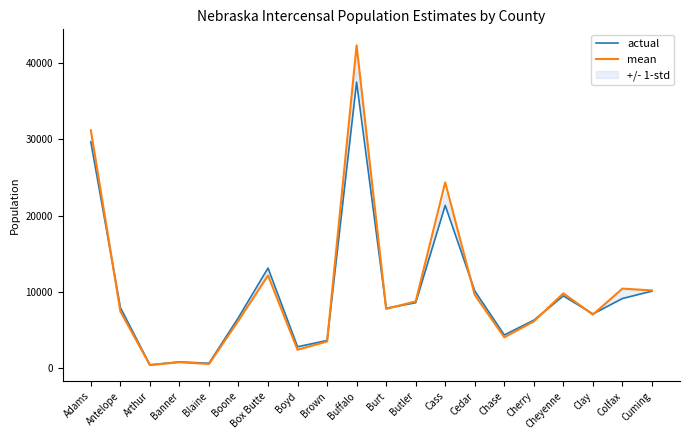

What is the average value of the mean series?

10266